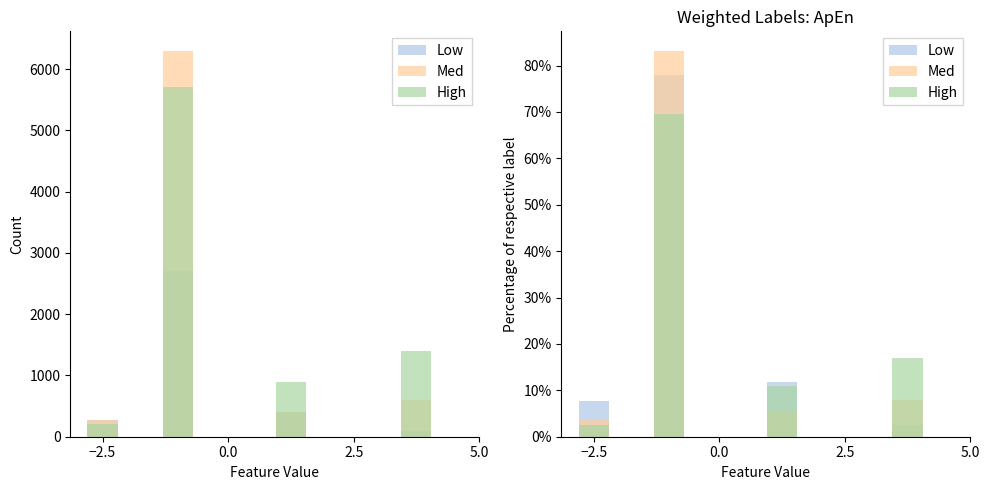

Reading right to left, what are all the values shown in this chart?

Low: 2.6	11.7	77.9	7.8
Med: 7.9	5.3	83.2	3.6
High: 17.1	11.0	69.5	2.4